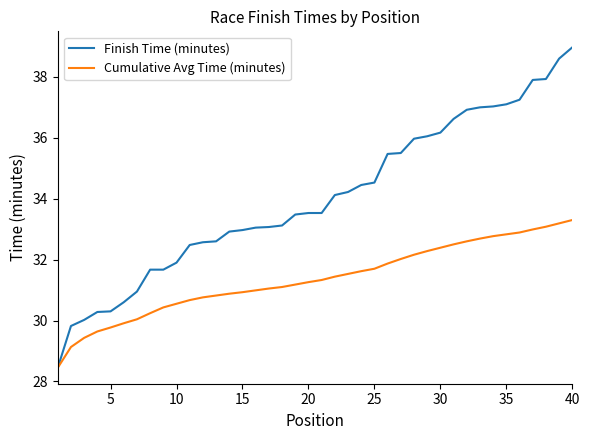

How many series are shown in this chart?

2